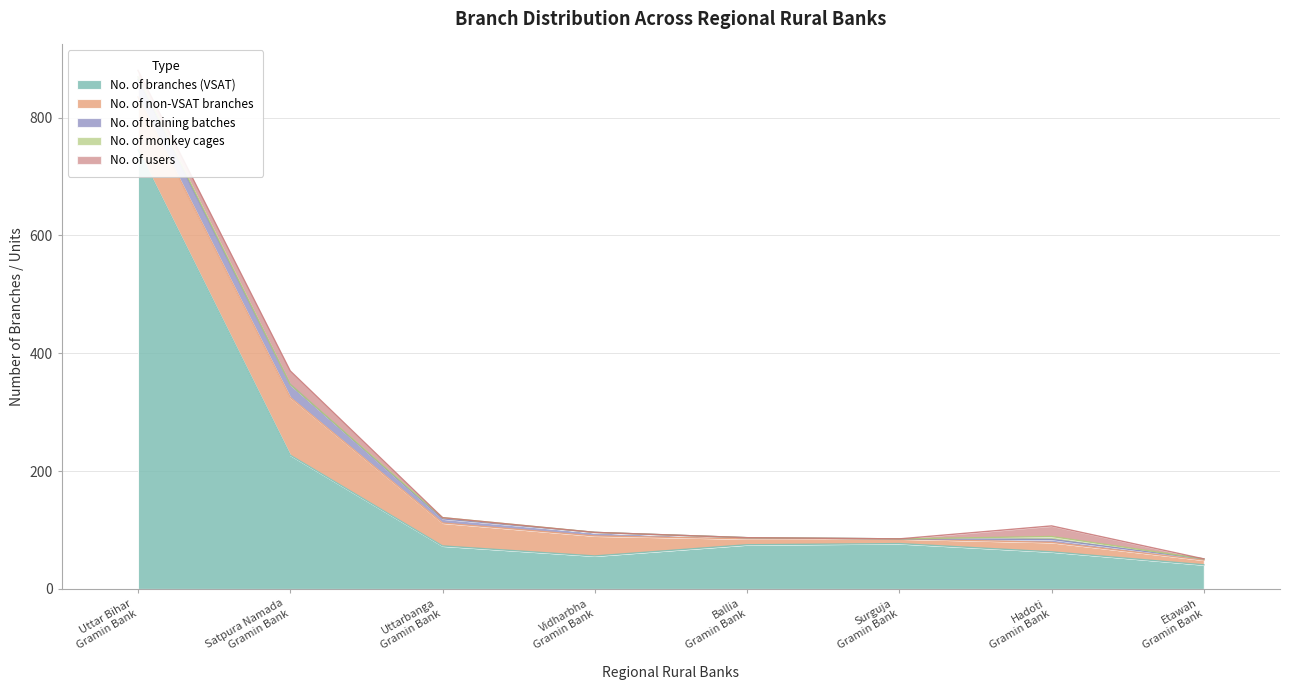

At which label does No. of training batches reach its minimum?

Surguja
Gramin Bank